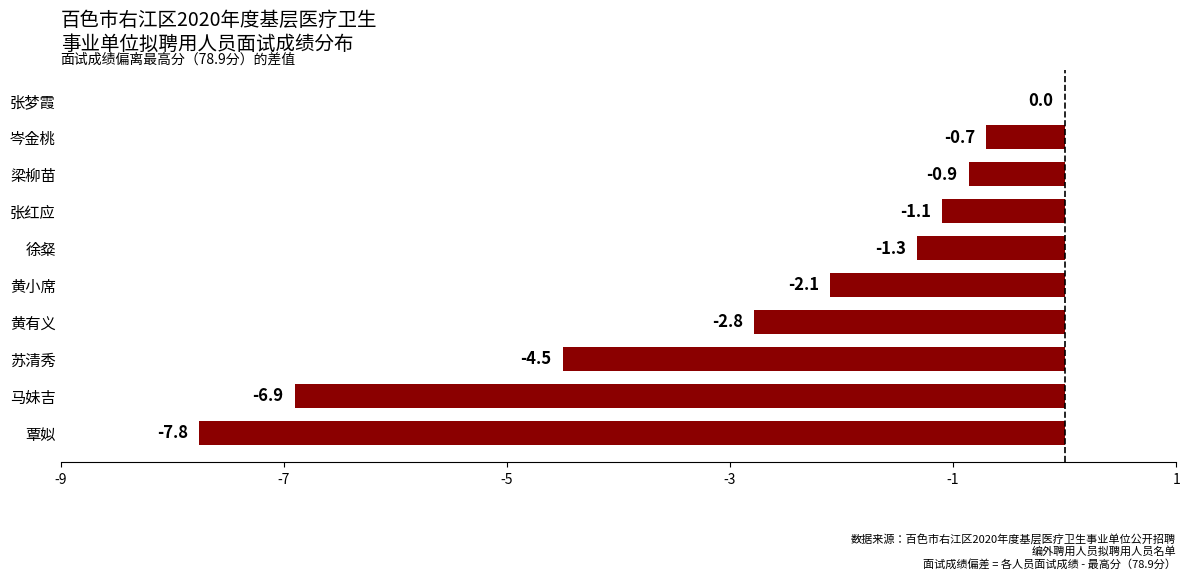

The value at 张梦霞 is 3.7. True or false?

False